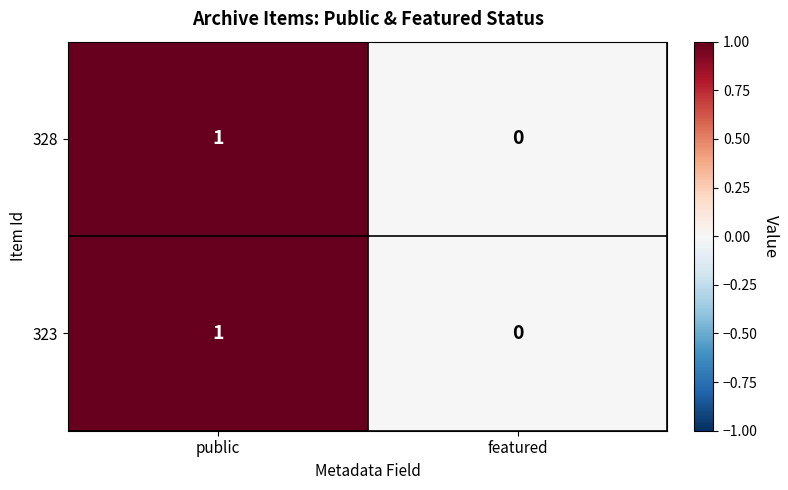

Reading left to right, extract all data points from this chart.

328: public=1	featured=0
323: public=1	featured=0